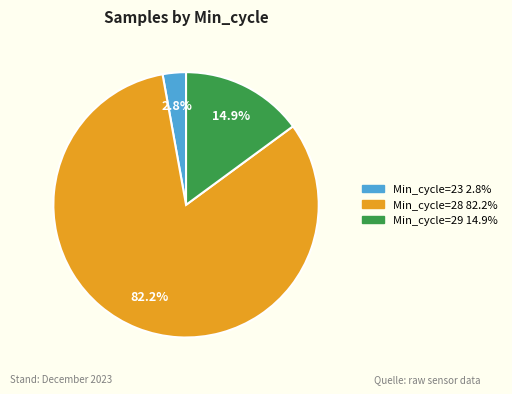

Is there any slice that represents more than half of the pie?

Yes